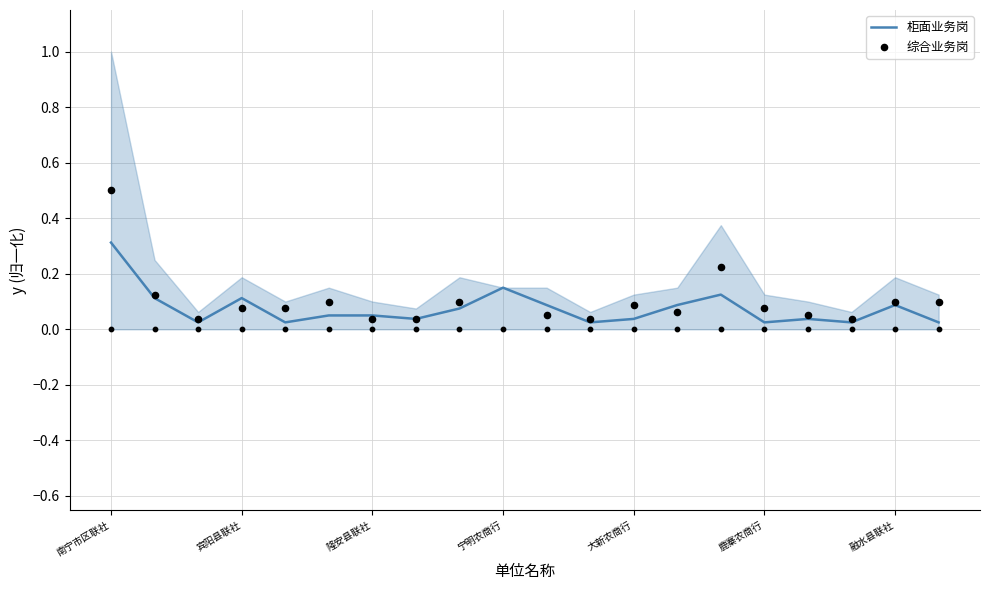

What is the change in value from 凭祥市联社 to 柳江农合行?

-0.1